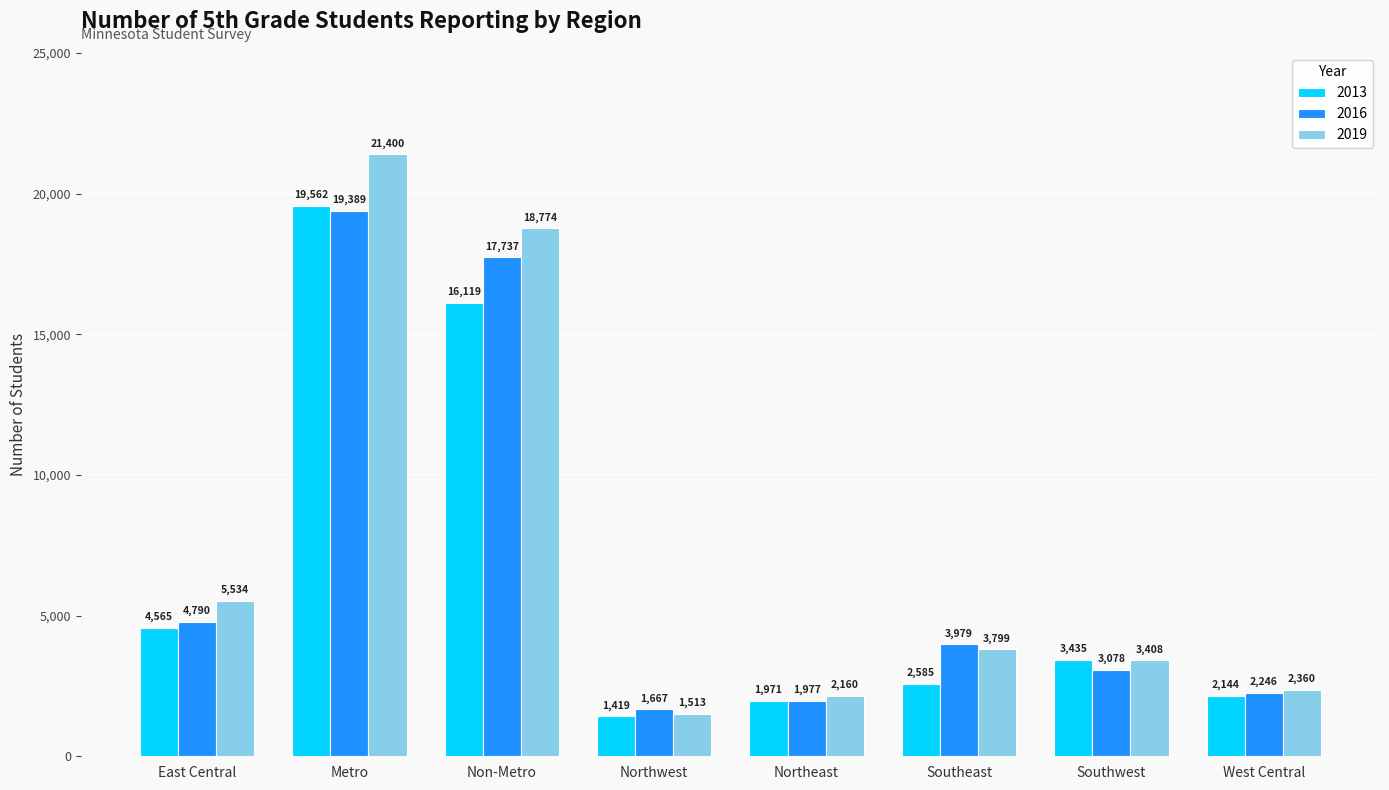

Are the bars grouped side by side (vs. stacked)?

Yes